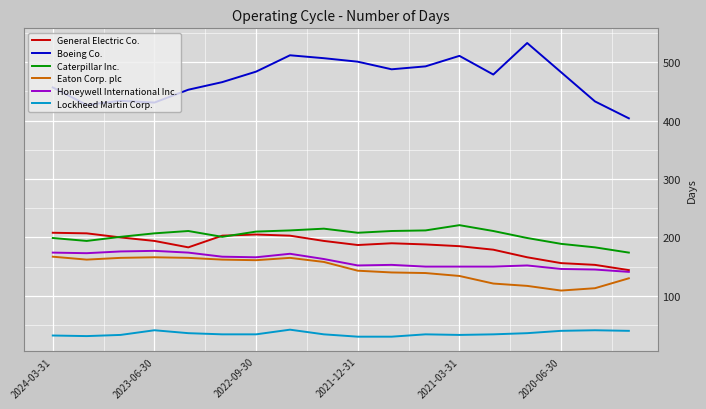

How many lines are shown in the chart?

6